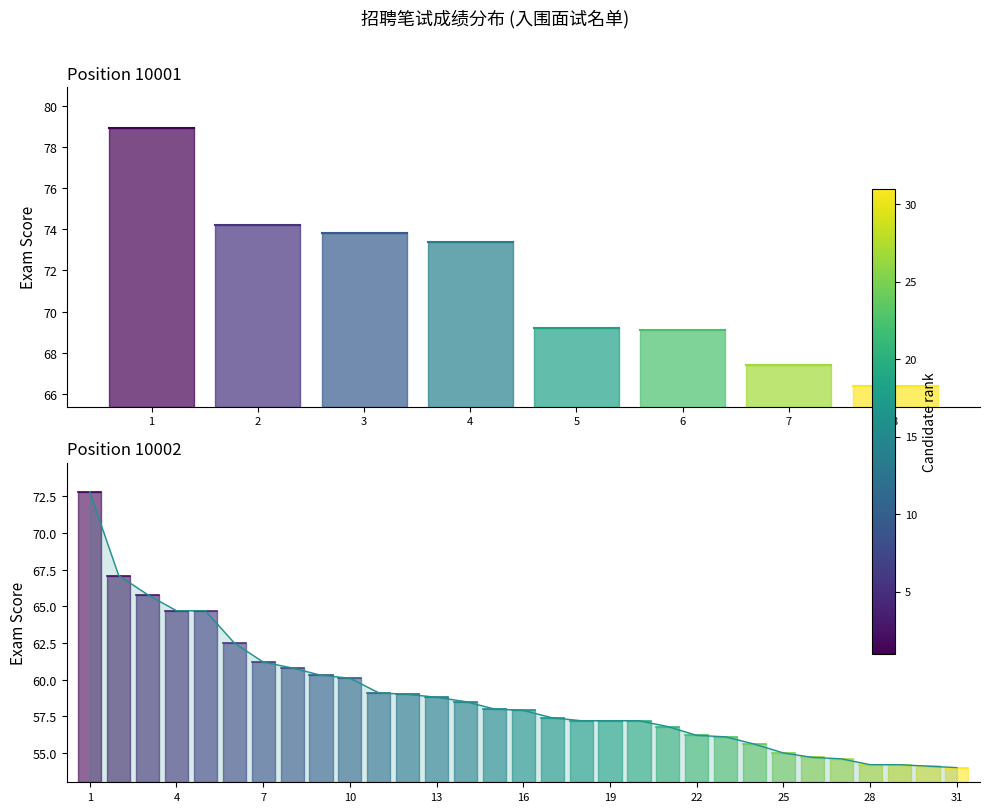

Where does the data first go above 57?

1